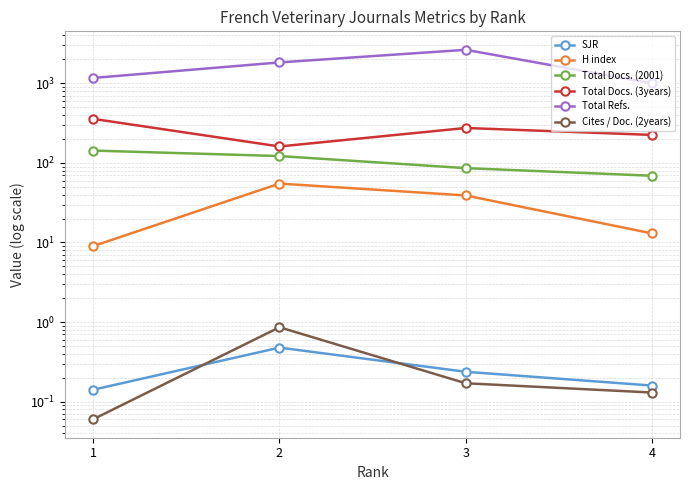

What is the sum of all Total Docs. (2001) values?

420.0